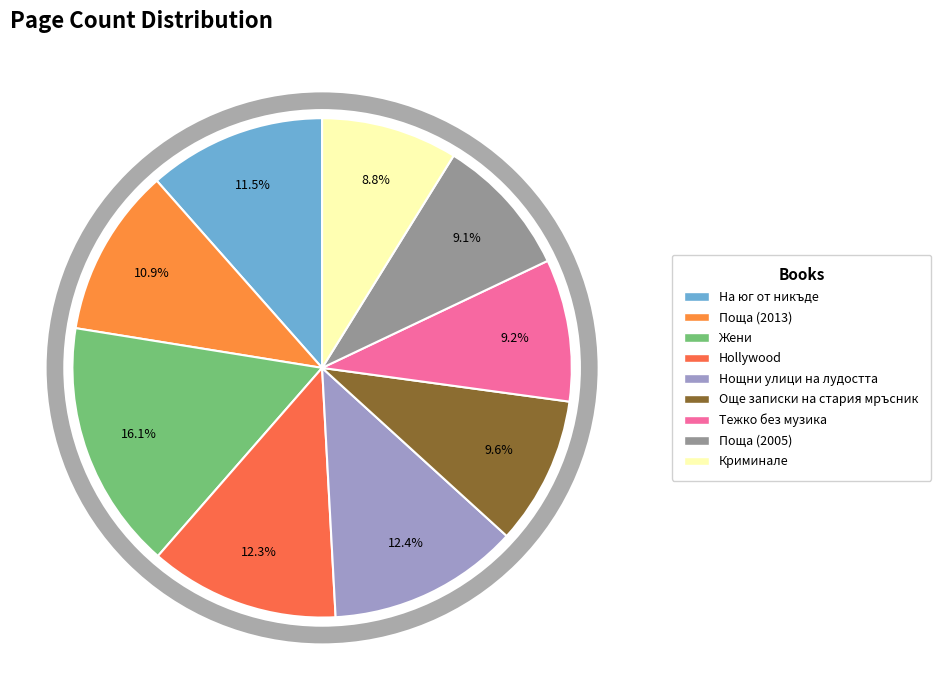

Does Криминале represent more than half of the total?

No